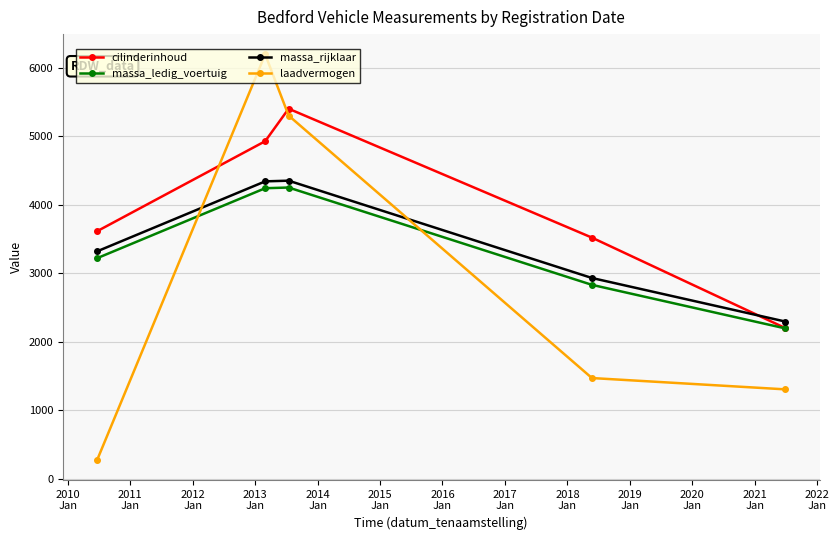

What is the minimum value shown in the chart?

280